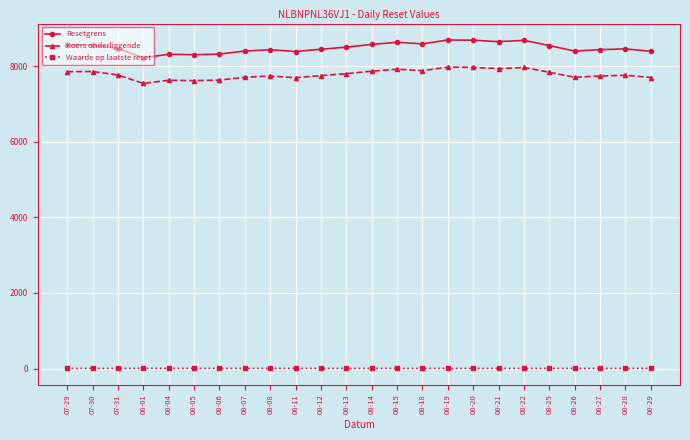

Which series has the largest range (max minus min)?

Resetgrens